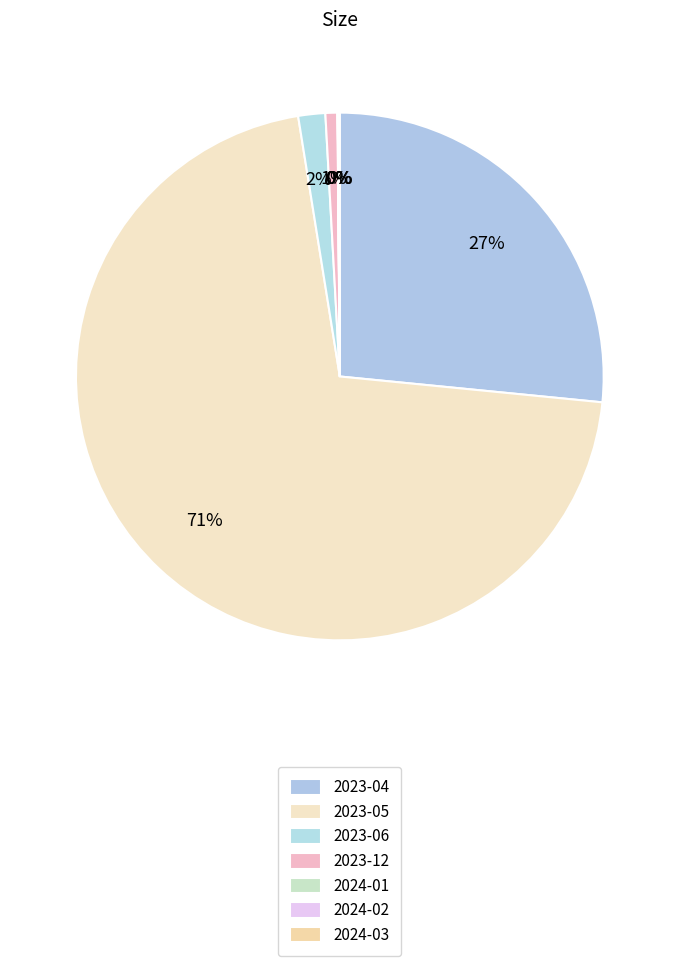

What percentage do 2024-02 and 2023-05 together represent?

70.9%